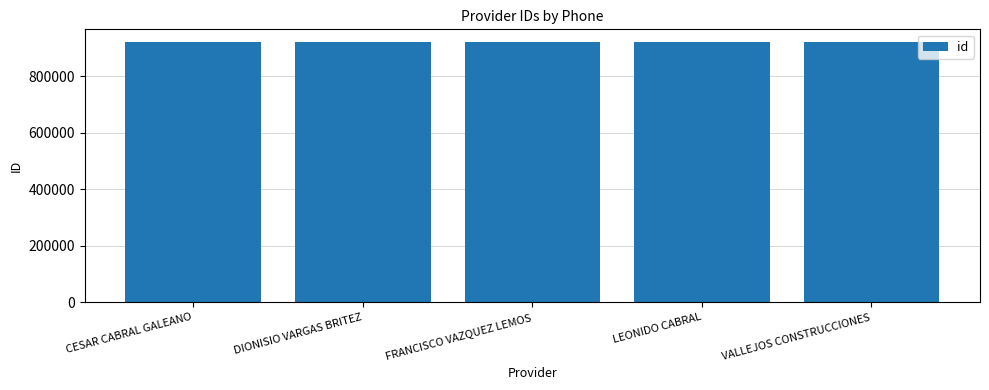

What is the change in value from CESAR CABRAL GALEANO to LEONIDO CABRAL?

-3